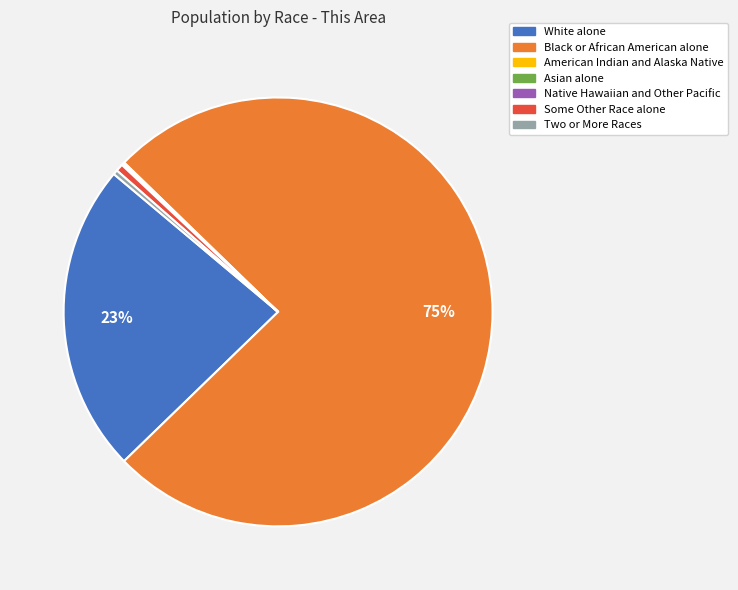

Between White alone and Black or African American alone, which is larger?

Black or African American alone